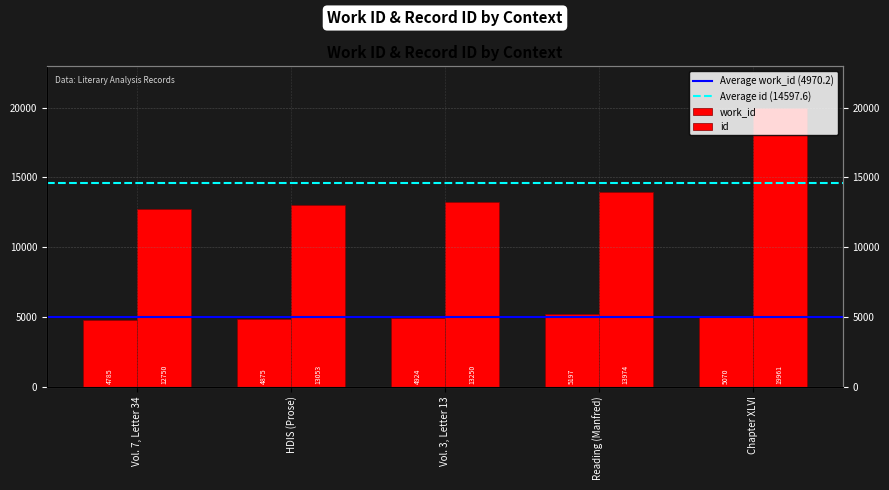

Is it true that work_id equals 7707 at HDIS (Prose)?

False